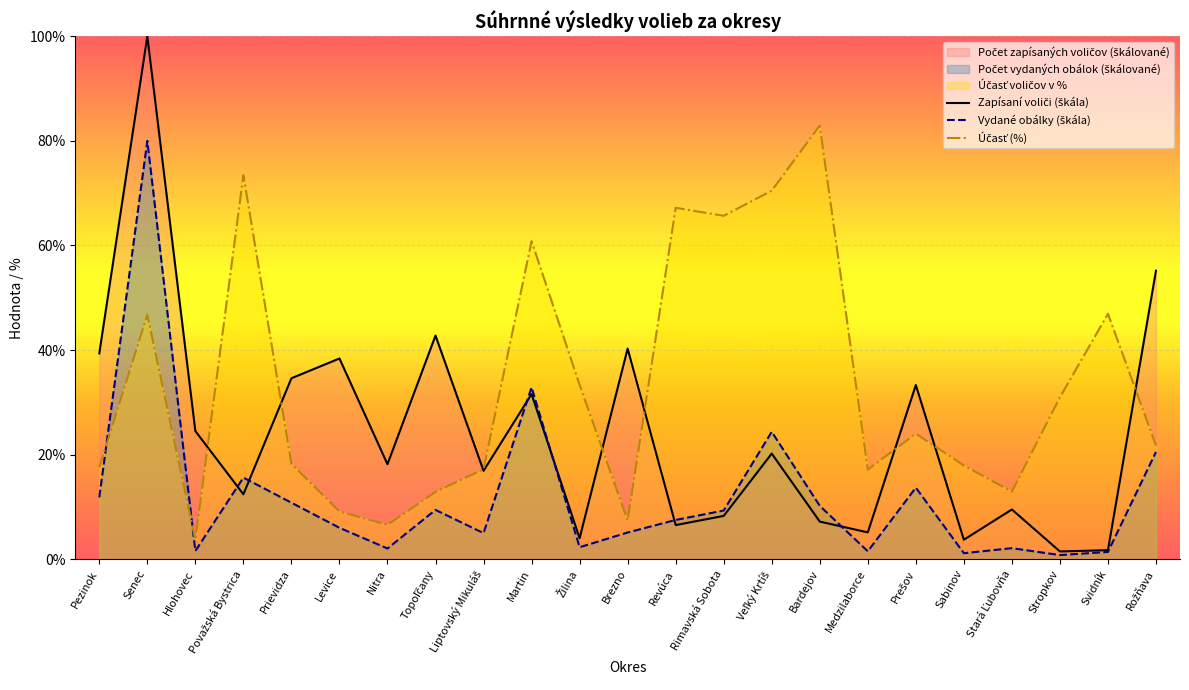

Reading right to left, list all the values displayed in this chart.

Počet zapísaných voličov: 55.2	1.7	1.5	9.5	3.7	33.3	5.1	7.2	20.2	8.3	6.5	40.3	4.0	31.6	16.9	42.8	18.2	38.4	34.6	12.4	24.5	100.0	39.4
Počet vydaných obálok: 20.5	1.4	0.8	2.1	1.1	13.7	1.5	10.2	24.3	9.3	7.5	5.1	2.3	32.9	5.0	9.4	2.0	6.0	10.8	15.6	1.6	80.0	11.8
Účasť voličov v %: 21.7	46.9	30.9	12.9	17.9	24.0	17.1	82.9	70.5	65.7	67.2	7.4	33.3	60.8	17.2	12.9	6.6	9.1	18.2	73.4	3.7	46.8	17.5